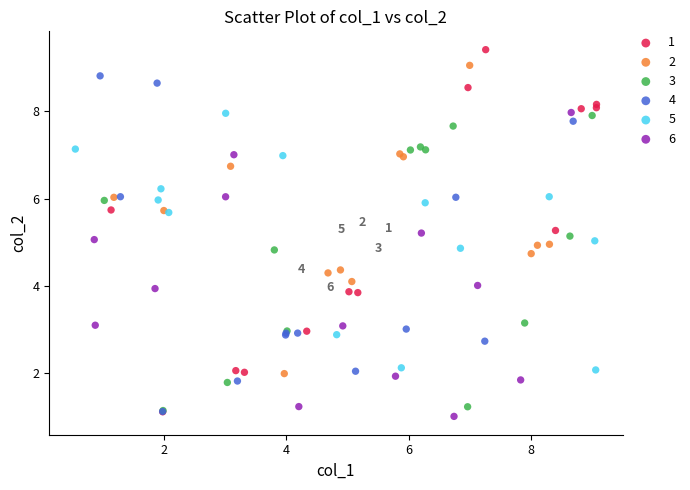

Which series has the widest spread of Y values?

1